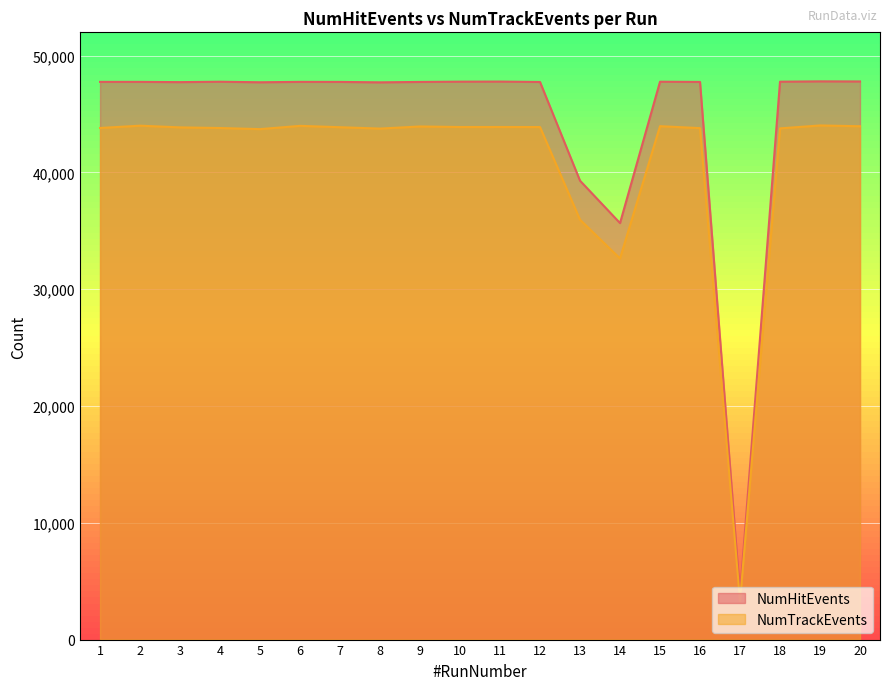

What is the difference between the second highest and second lowest values in the NumHitEvents series?

12130